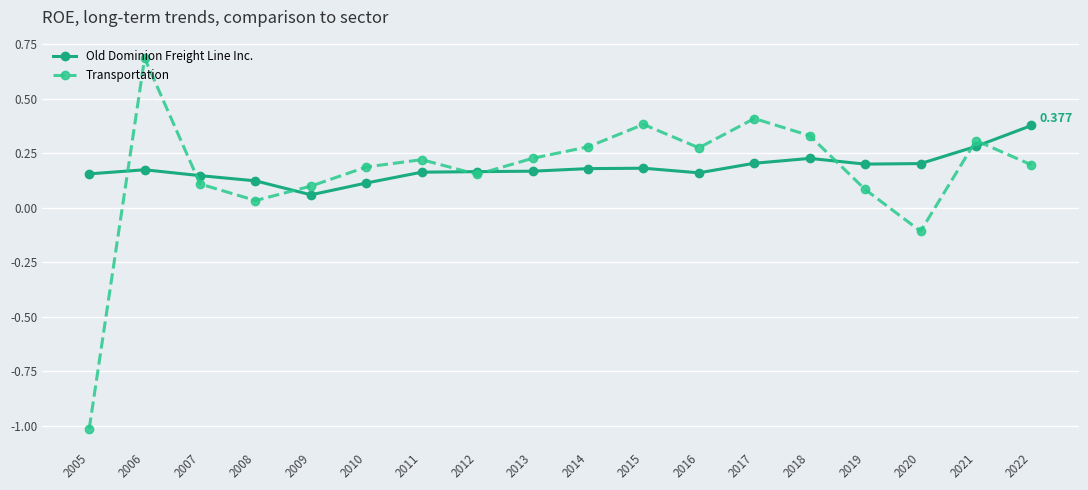

Which series changed the most between 2009 and 2018?

Transportation